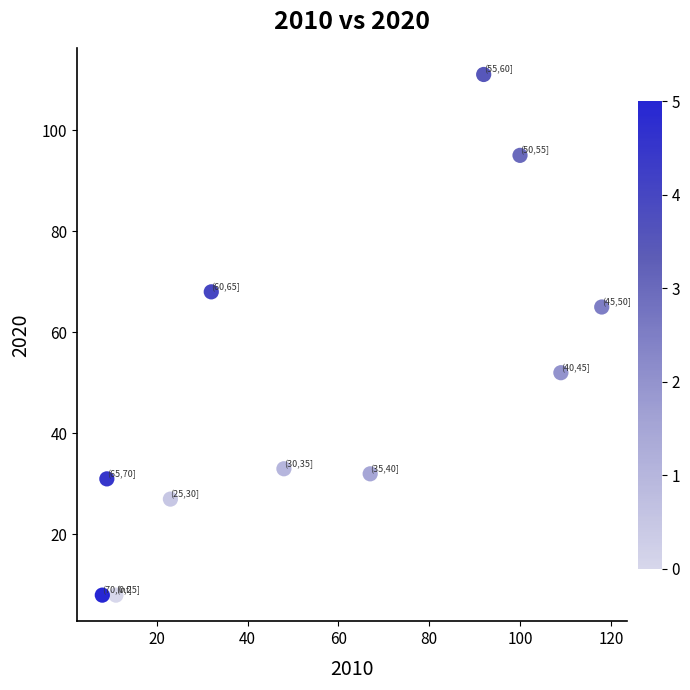

What is the range of X values (max minus min)?

110